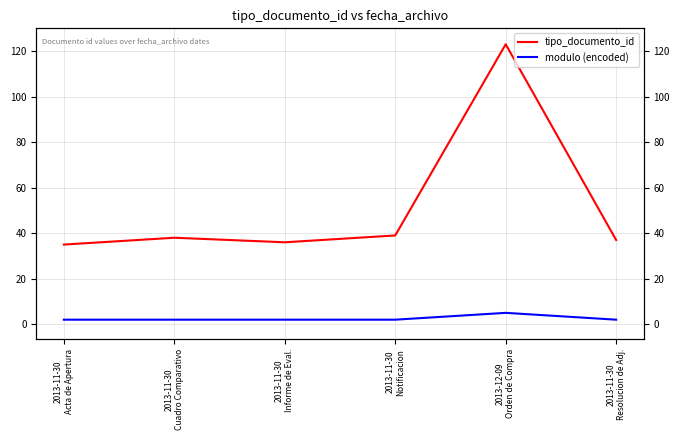

In tipo_documento_id, how many points are higher than both neighbors (excluding endpoints)?

2